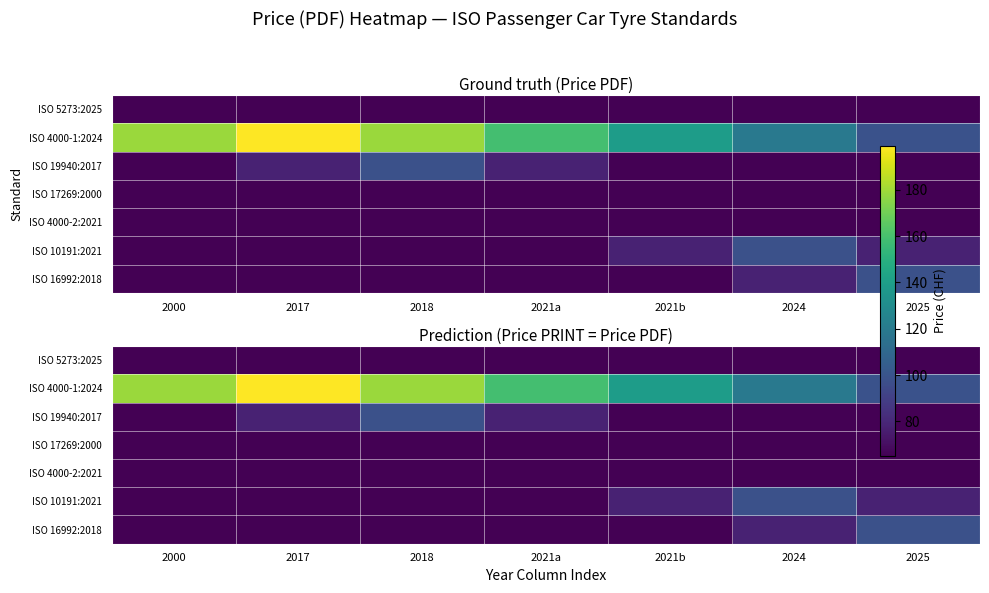

List the series in order of their peak value, lowest first.

ISO 5273:2025, ISO 17269:2000, ISO 4000-2:2021, ISO 19940:2017, ISO 10191:2021, ISO 16992:2018, ISO 4000-1:2024